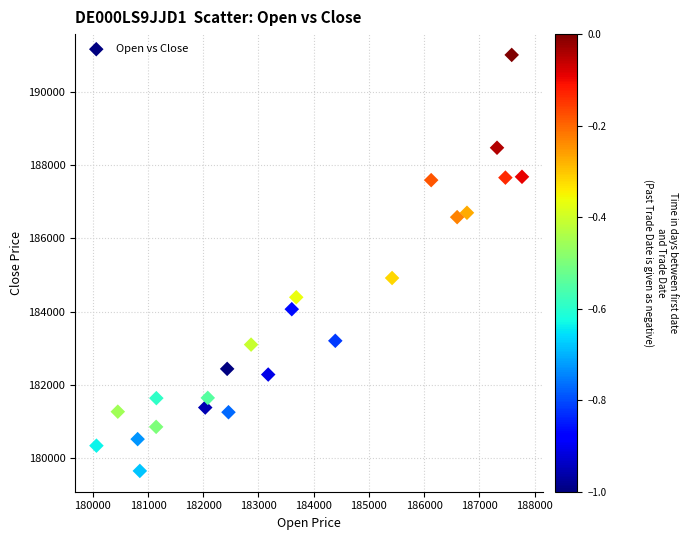

What Y value in the scatter plot is closest to 185329?

184917